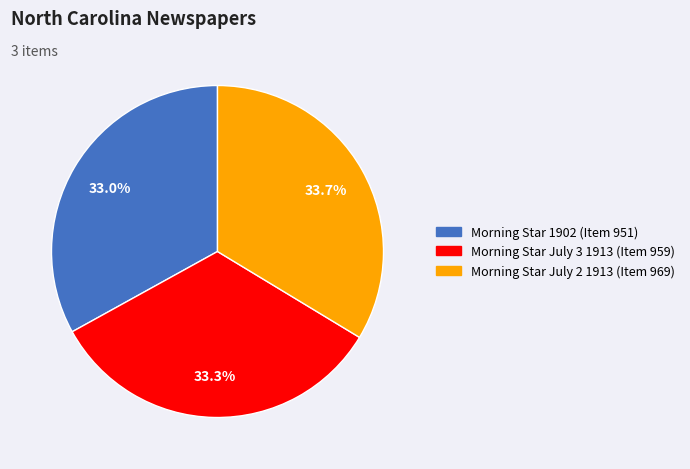

Is there any slice that represents more than half of the pie?

No